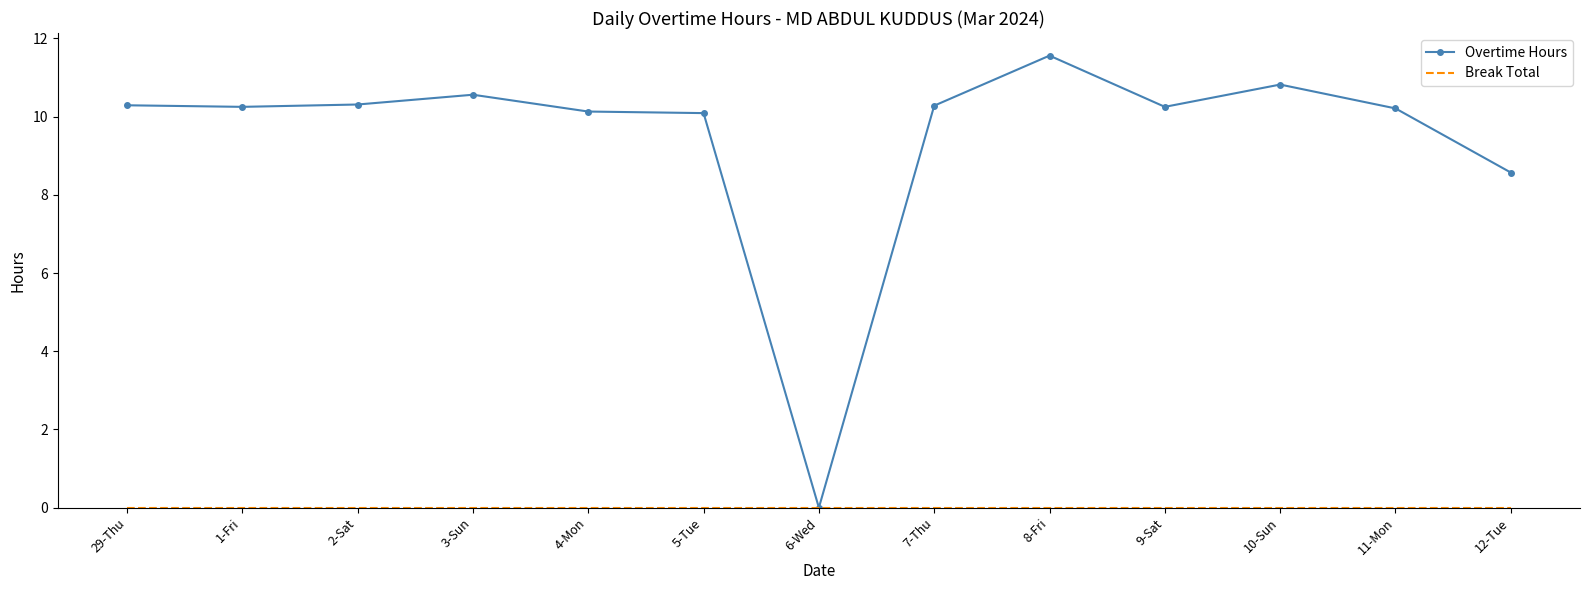

What is the difference between the highest and lowest values at 8-Fri?

11.6